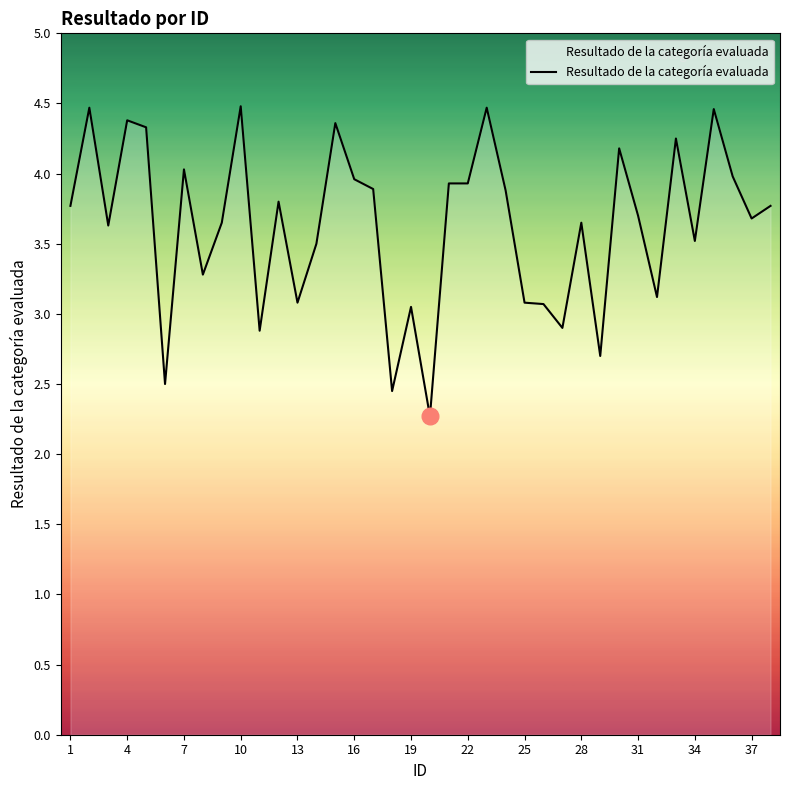

What is the greatest value displayed?

4.5